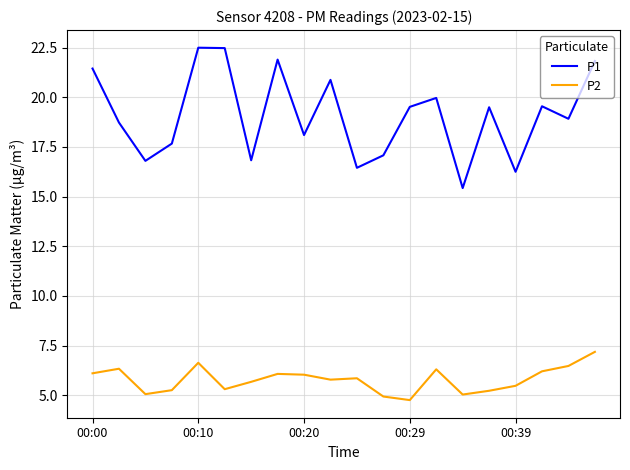

Rank the series by their maximum value, from highest to lowest.

P1, P2